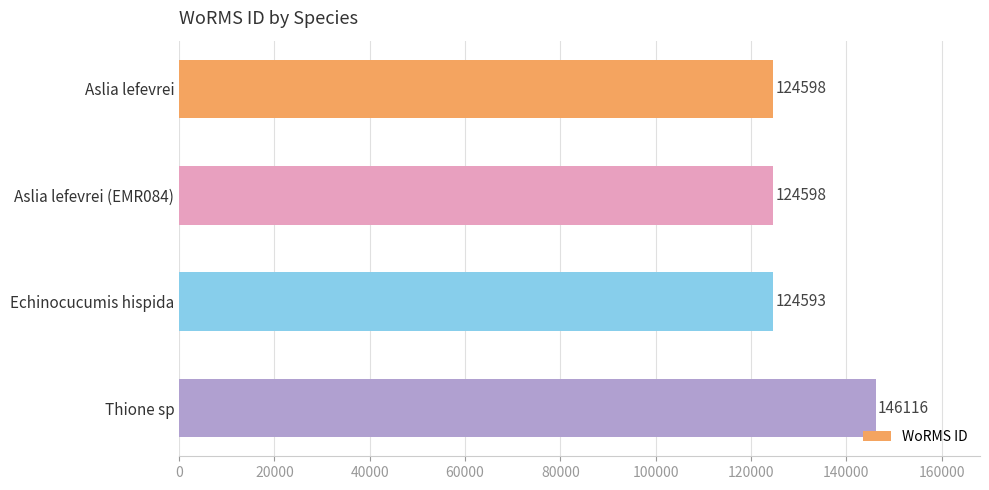

Is it true that the value at Aslia lefevrei is 124598?

True